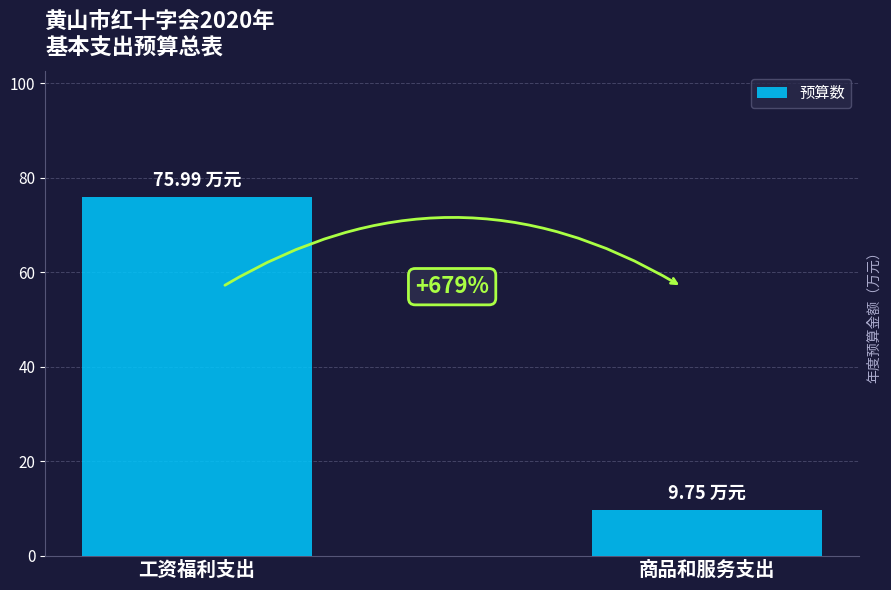

What is the difference between the values at 工资福利支出 and 商品和服务支出?

66.2